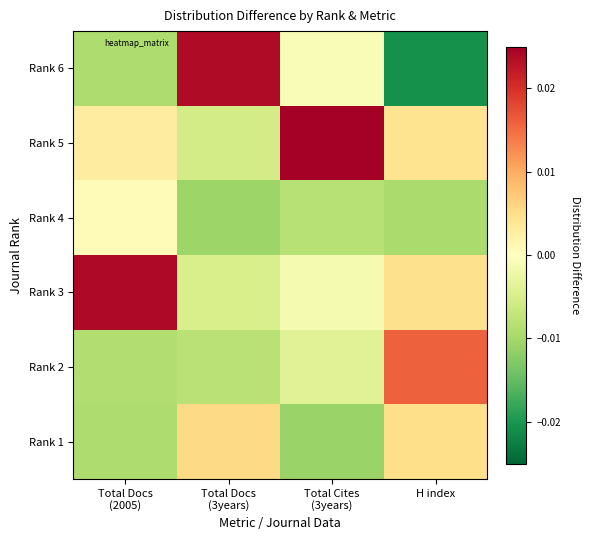

Reading left to right, what are all the values shown in this chart?

Rank 1: Total Docs
(2005)=-0.0	Total Docs
(3years)=0.0	Total Cites
(3years)=-0.0	H index=0.0
Rank 2: Total Docs
(2005)=-0.0	Total Docs
(3years)=-0.0	Total Cites
(3years)=-0.0	H index=0.0
Rank 3: Total Docs
(2005)=0.0	Total Docs
(3years)=-0.0	Total Cites
(3years)=-0.0	H index=0.0
Rank 4: Total Docs
(2005)=0.0	Total Docs
(3years)=-0.0	Total Cites
(3years)=-0.0	H index=-0.0
Rank 5: Total Docs
(2005)=0.0	Total Docs
(3years)=-0.0	Total Cites
(3years)=0.0	H index=0.0
Rank 6: Total Docs
(2005)=-0.0	Total Docs
(3years)=0.0	Total Cites
(3years)=-0.0	H index=-0.0